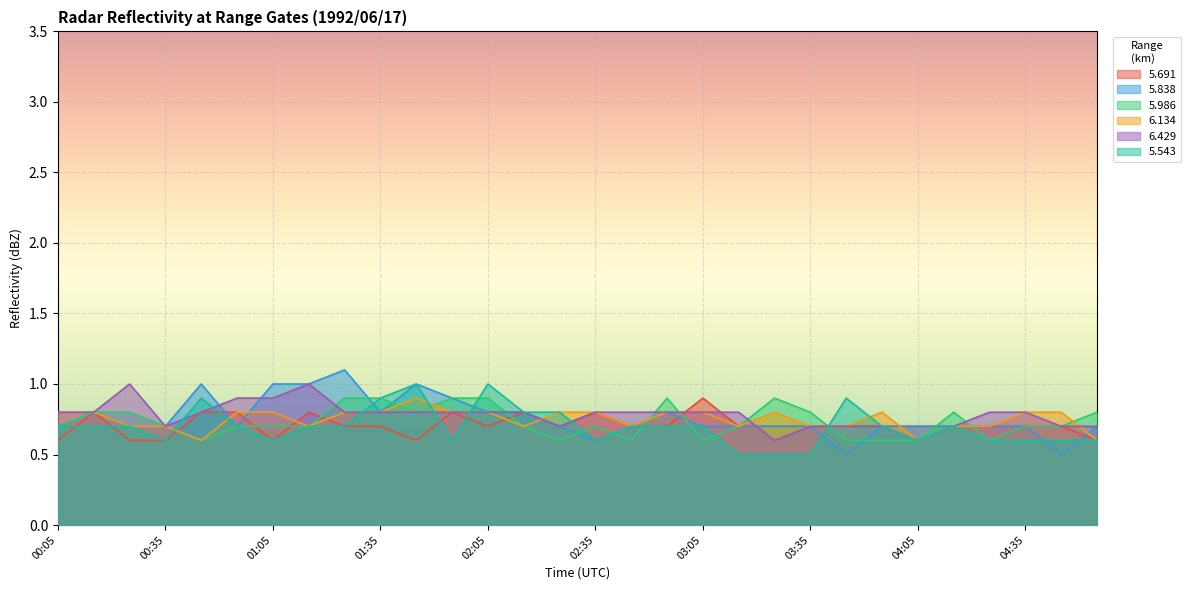

How many categories are shown in the chart?

30